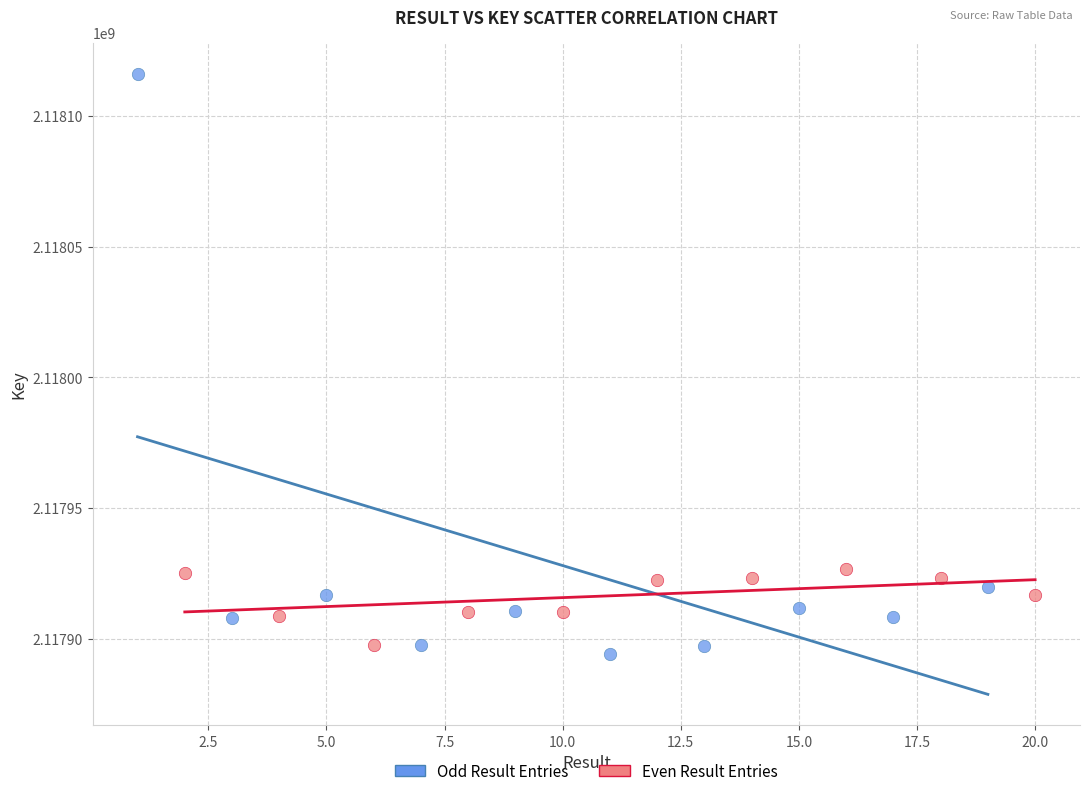

Which series contains the highest Y value?

Odd Result Entries